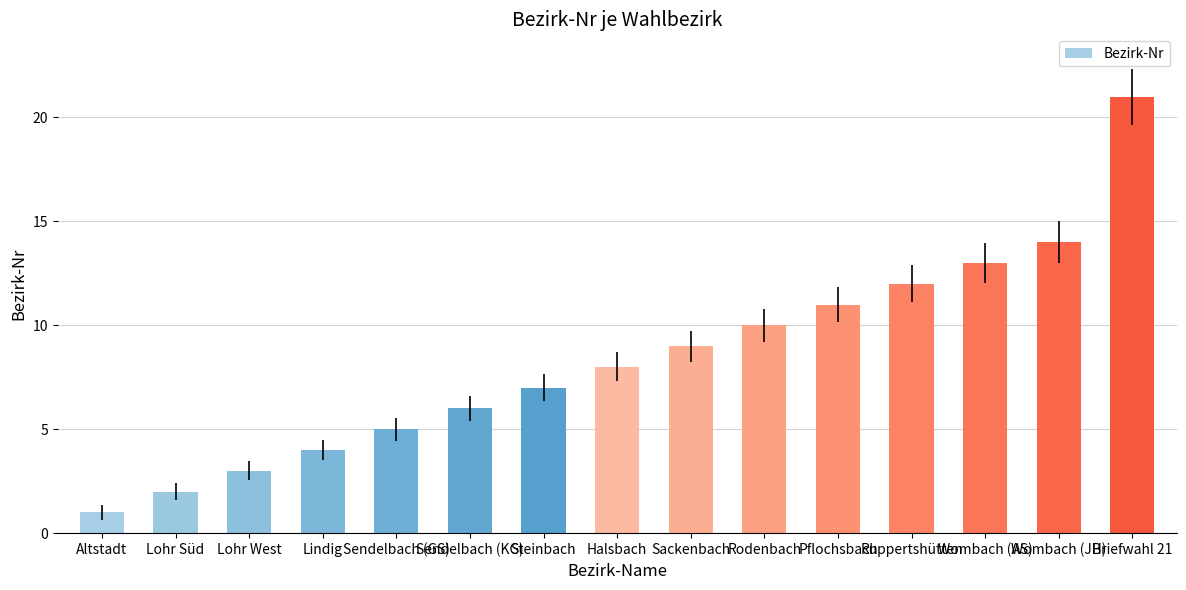

The value at Ruppertshütten is 12. True or false?

True